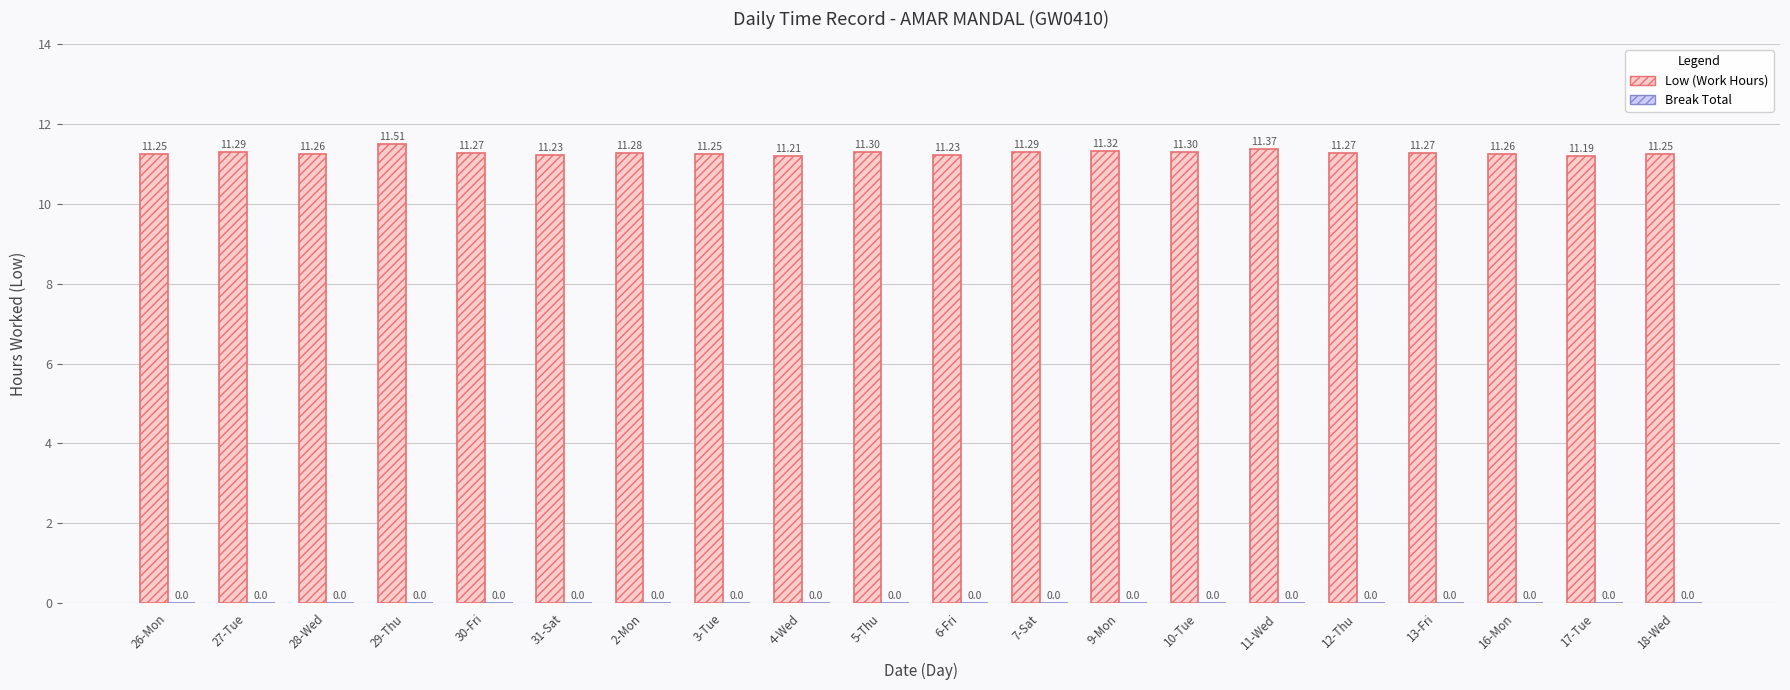

What is the sum of all values?

225.6